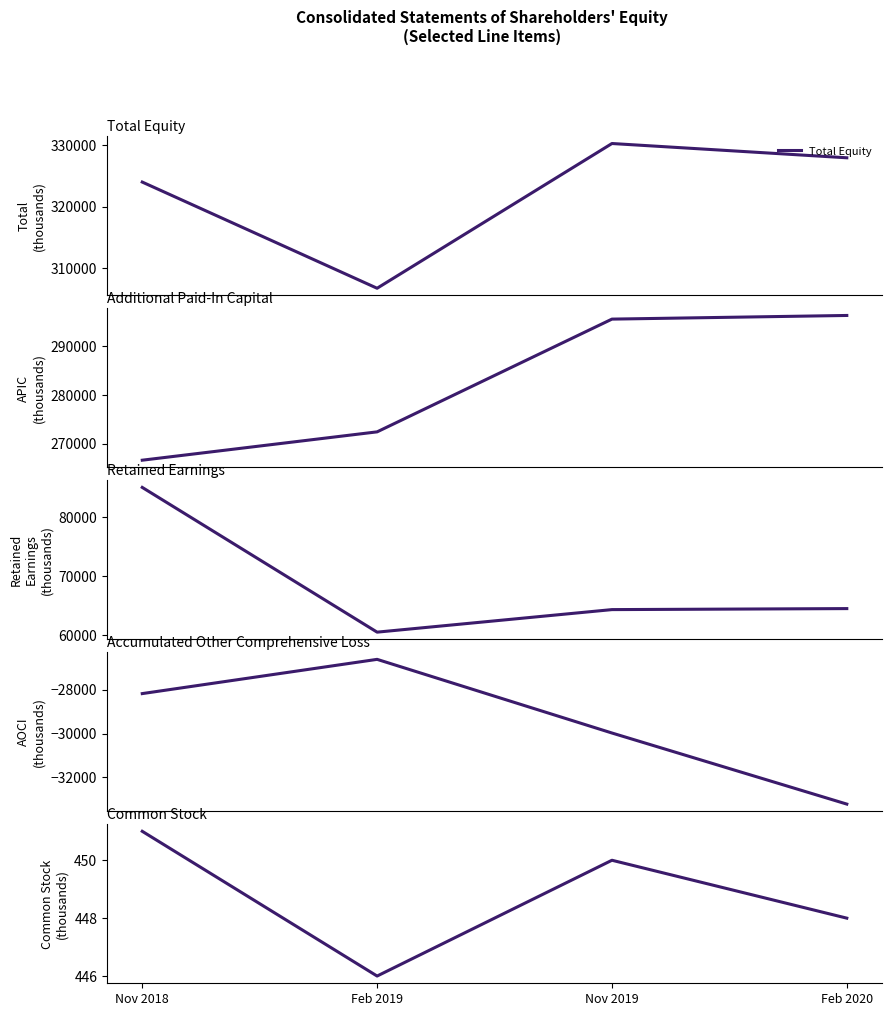

Reading left to right, transcribe all the data shown in this chart.

Total Equity: Nov 2018=324002	Feb 2019=306702	Nov 2019=330282	Feb 2020=327957
Additional Paid-In Capital: Nov 2018=266602	Feb 2019=272408	Nov 2019=295503	Feb 2020=296251
Retained Earnings: Nov 2018=85125	Feb 2019=60462	Nov 2019=64303	Feb 2020=64475
Accum. Other Comprehensive Loss: Nov 2018=-28176	Feb 2019=-26614	Nov 2019=-29974	Feb 2020=-33217
Common Stock: Nov 2018=451	Feb 2019=446	Nov 2019=450	Feb 2020=448